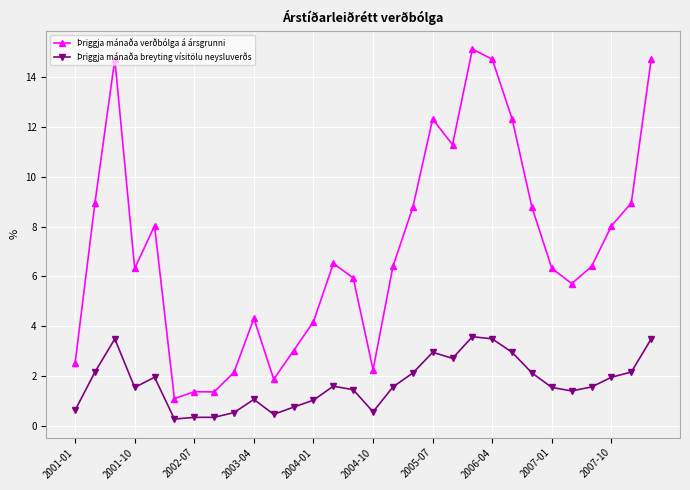

True or false: Þriggja mánaða breyting vísitölu neysluverðs and Þriggja mánaða verðbólga á ársgrunni intersect in this chart.

False